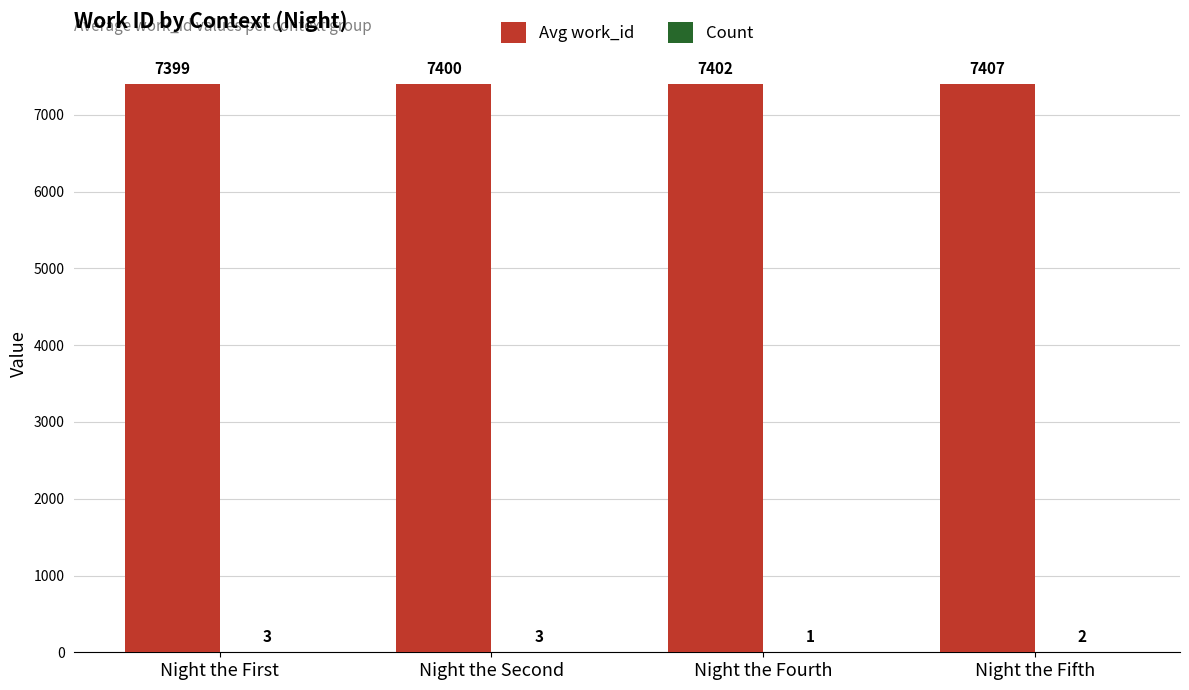

Which series changed the most between Night the First and Night the Fourth?

Avg work_id